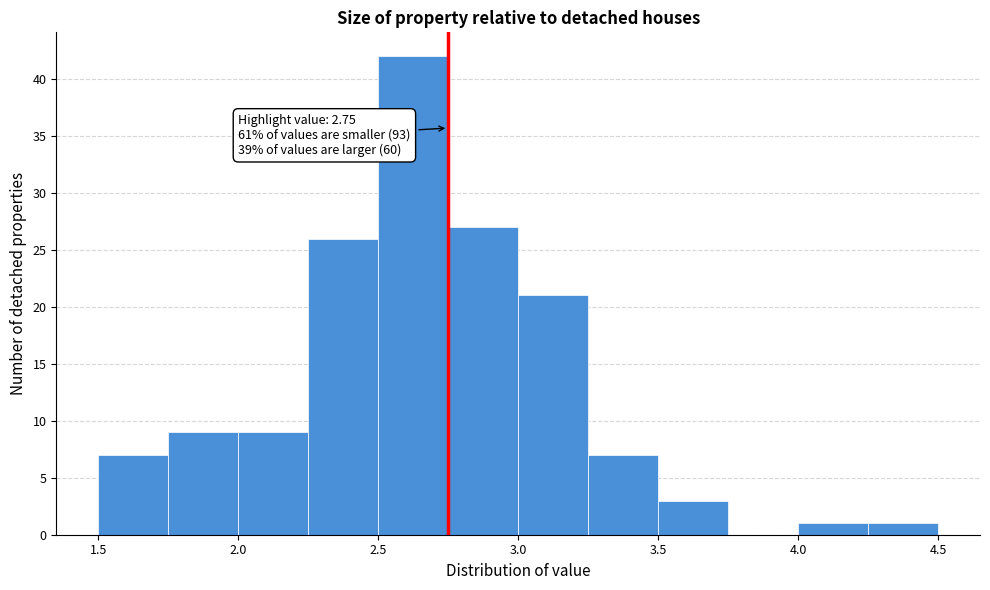

Which range on the x-axis has the tallest bar?

2.50 to 2.75